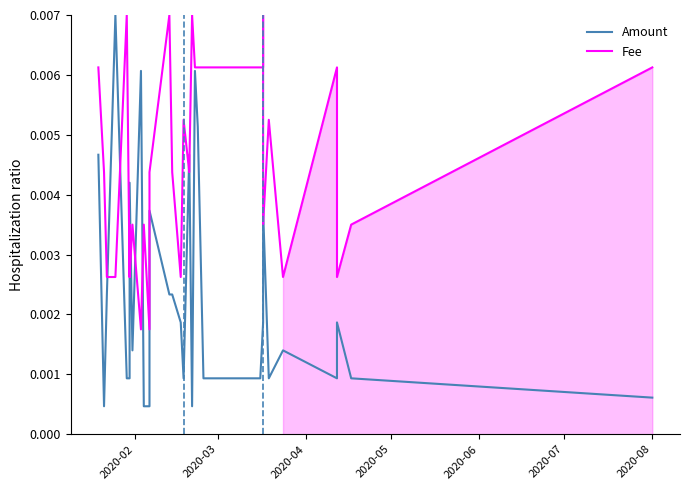

At how many categories does at least one series exceed 0?

32